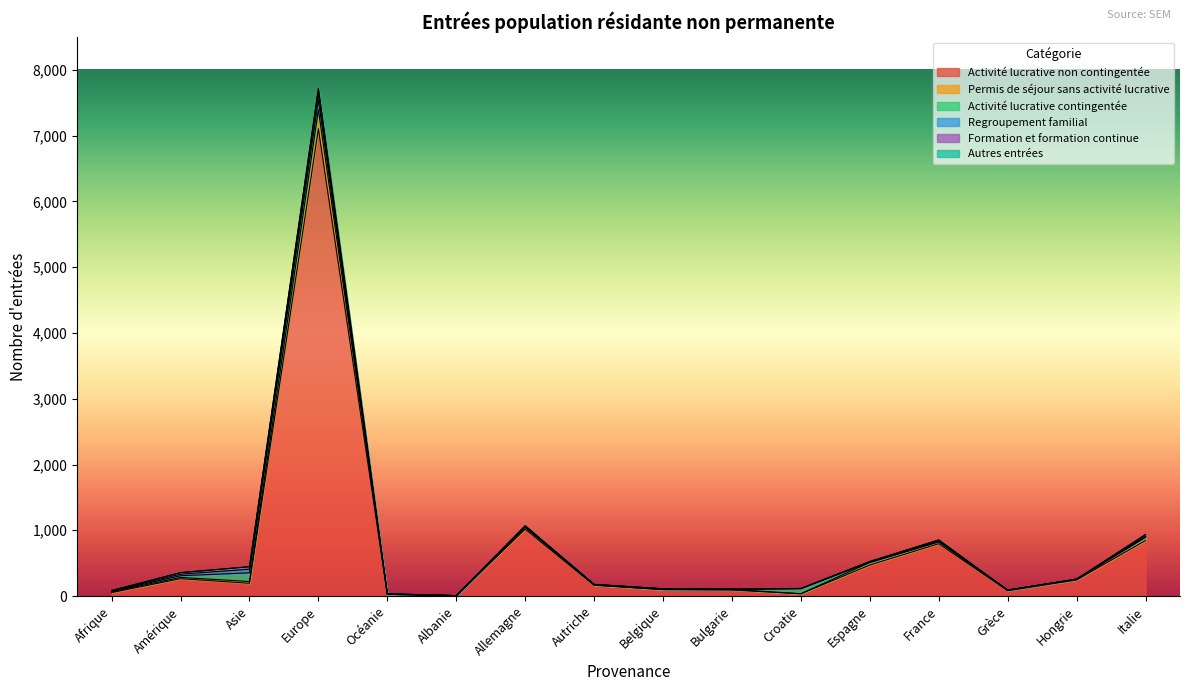

What is the total value across all series at Albanie?

6